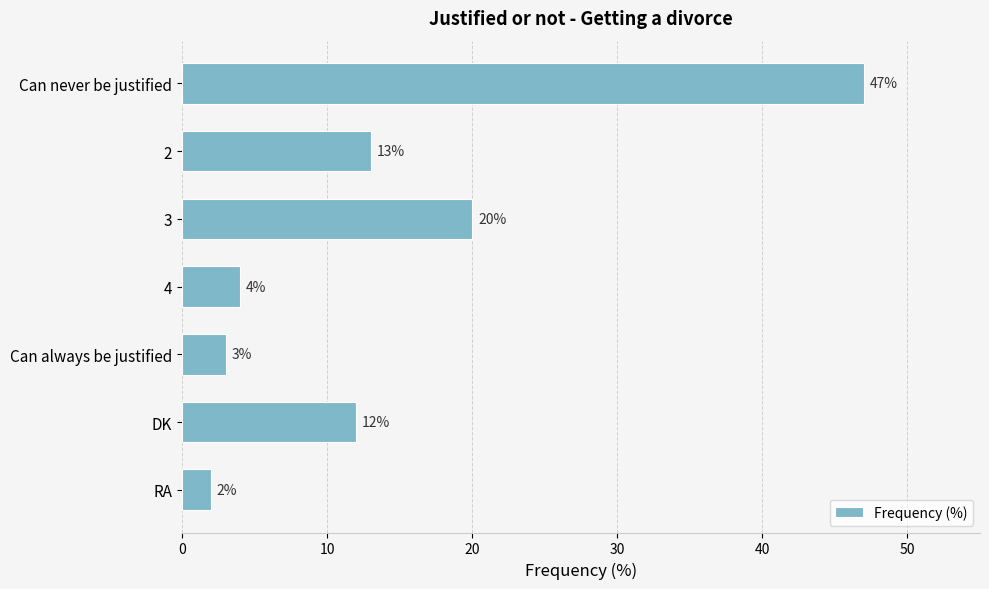

What is the difference between the maximum and minimum values?

45